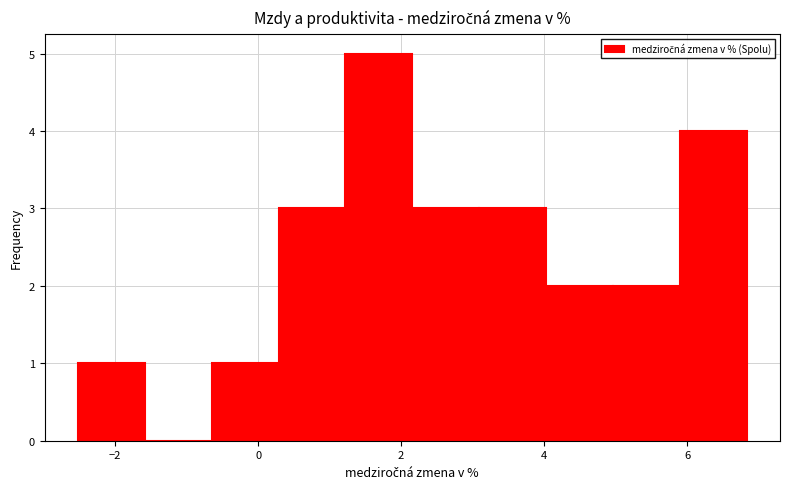

How tall is the bar that spans 2.2 to 3.0 on the x-axis? Neither the bar edges nor the heights are printed on the chart, so give them approximately, as read against the axes.

3